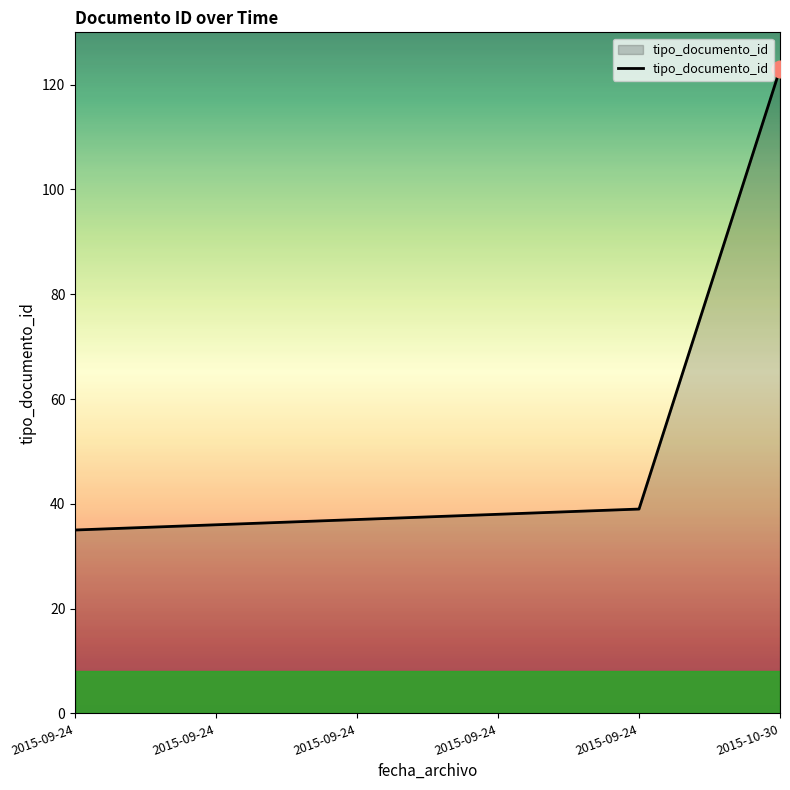

What is the smallest value displayed?

35